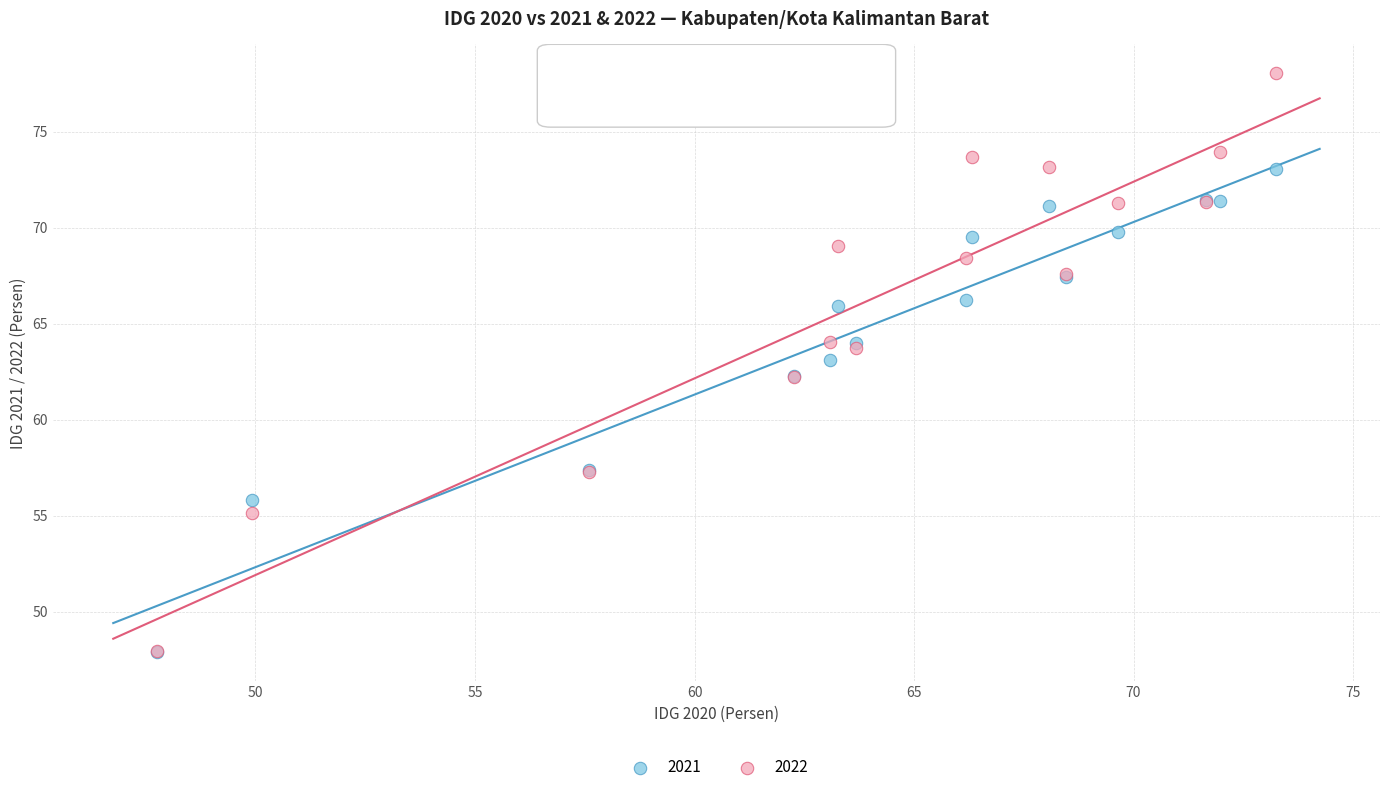

Which series has the widest spread of Y values?

2022